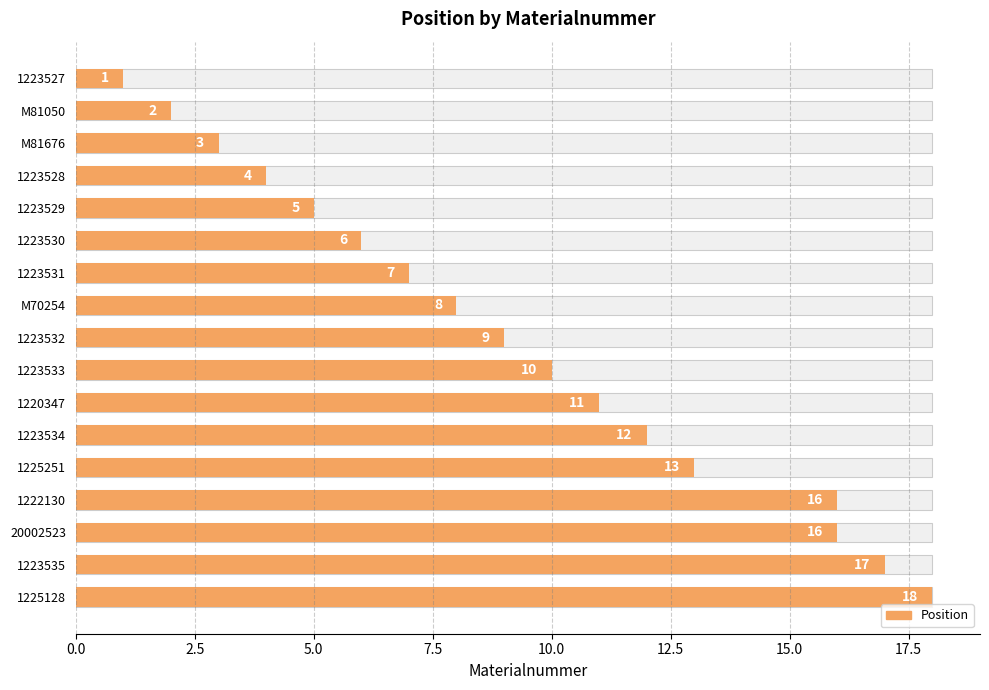

What is the maximum value shown in the chart?

18